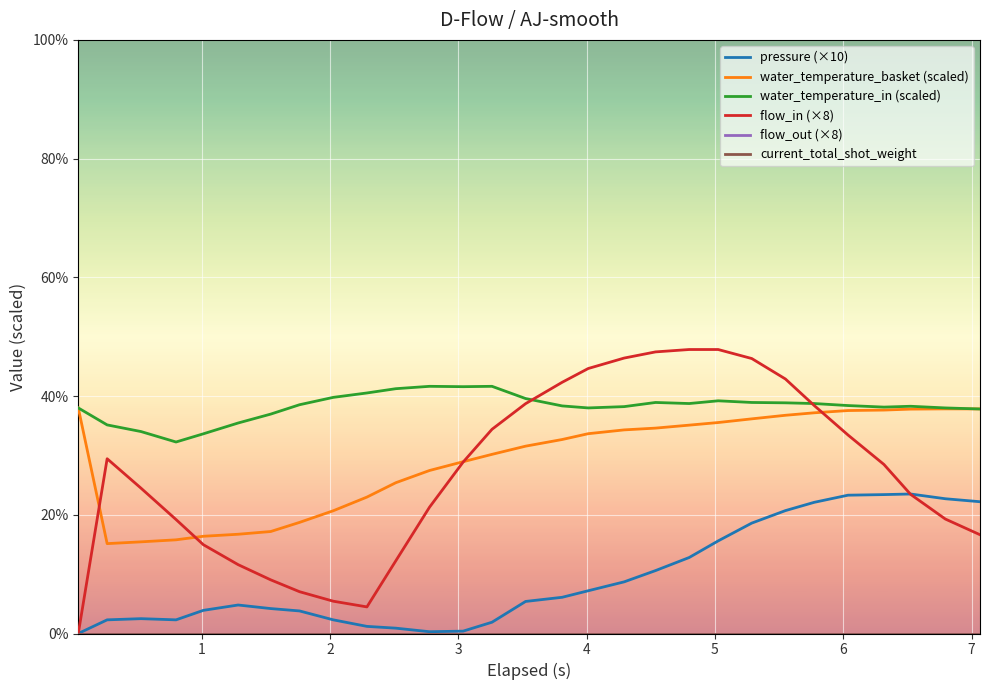

Does the chart display data point markers on the line(s)?

No